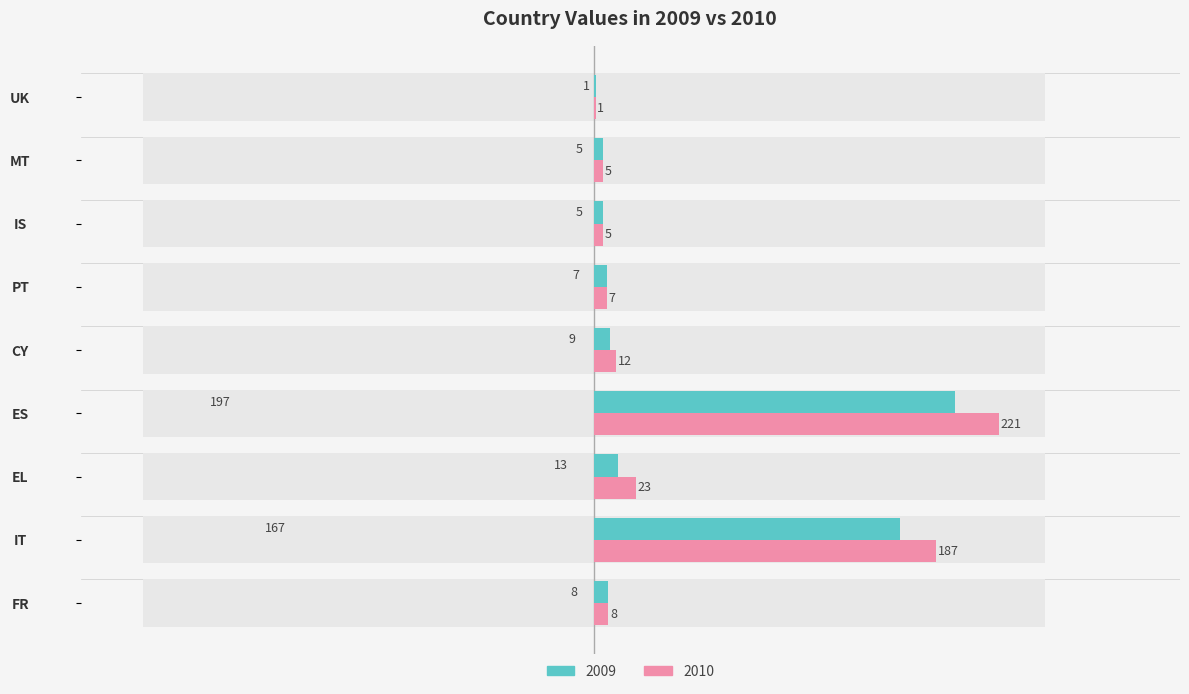

List the series in order of their overall mean, highest first.

2010, 2009